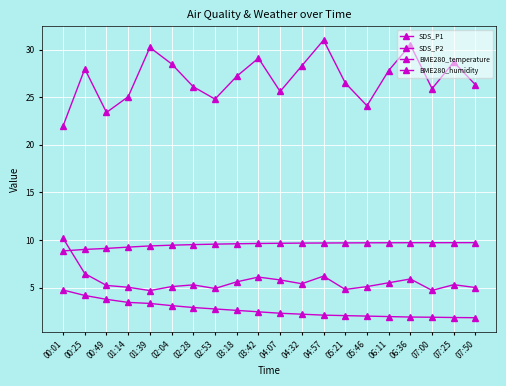

Does the chart have visible grid lines?

Yes